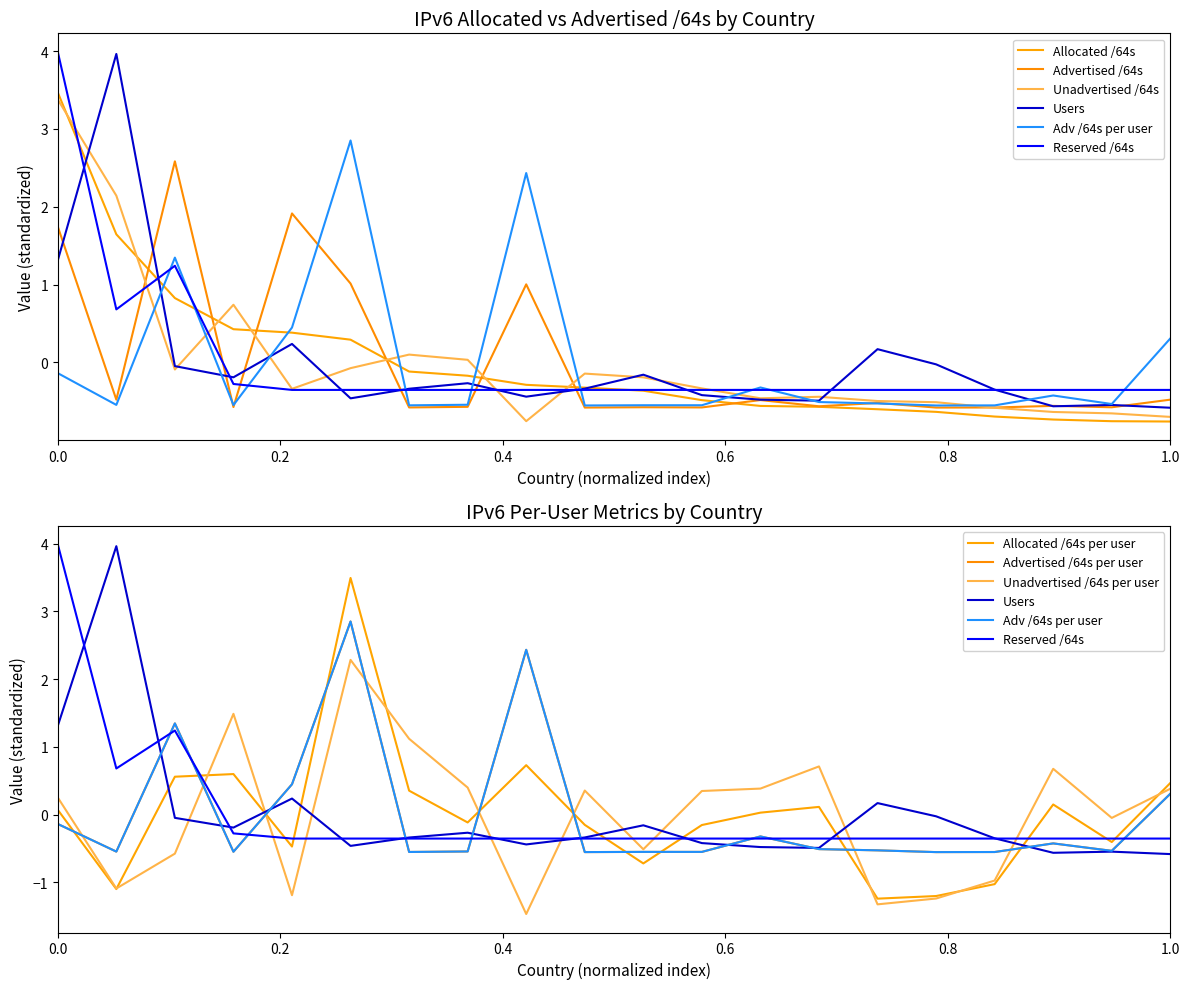

How many values in Allocated /64s are above zero?

6